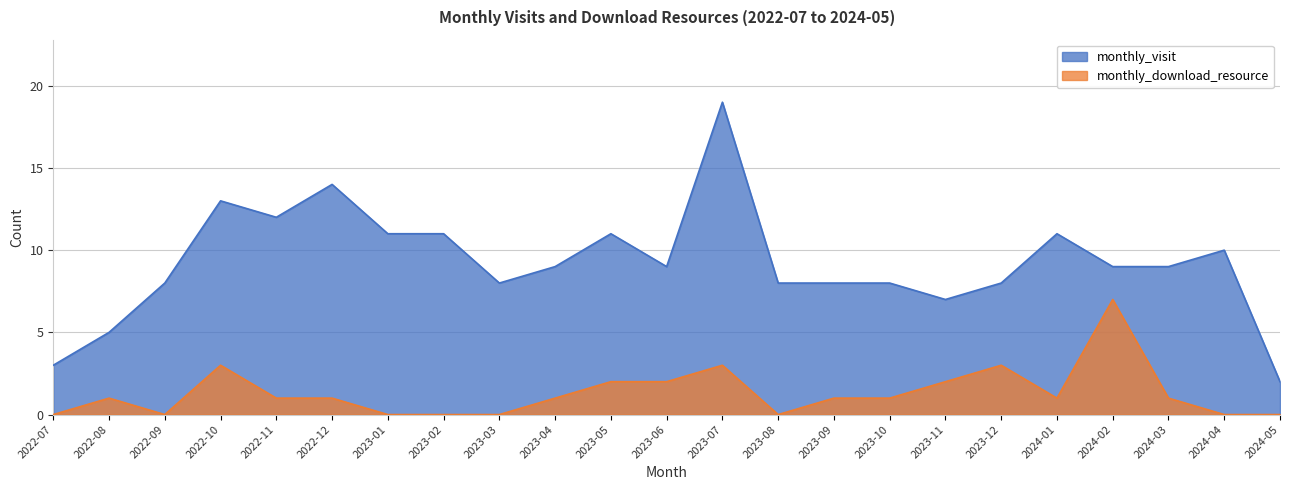

The monthly_download_resource series shows 5 at 2023-12. True or false?

False